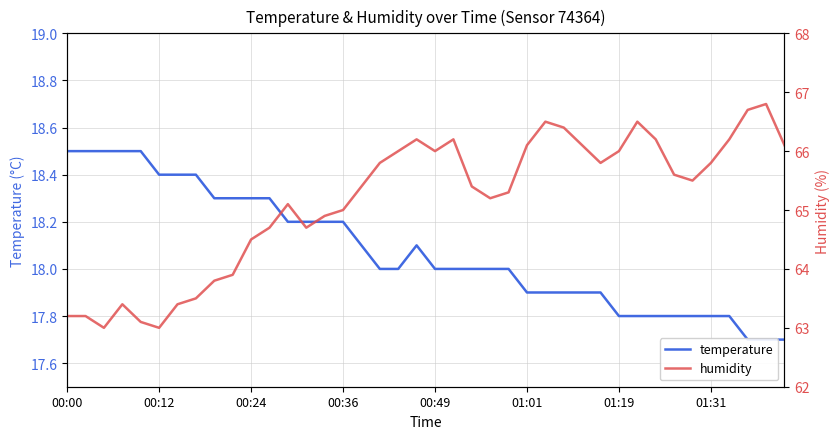

Which series has the widest spread of values?

humidity